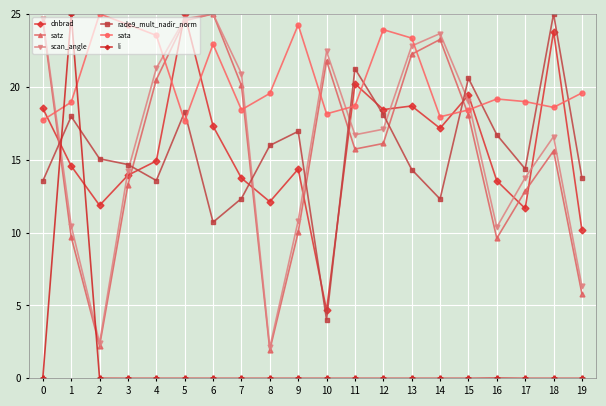

True or false: rade9_mult_nadir_norm has a value of 12.3 at 14.

True